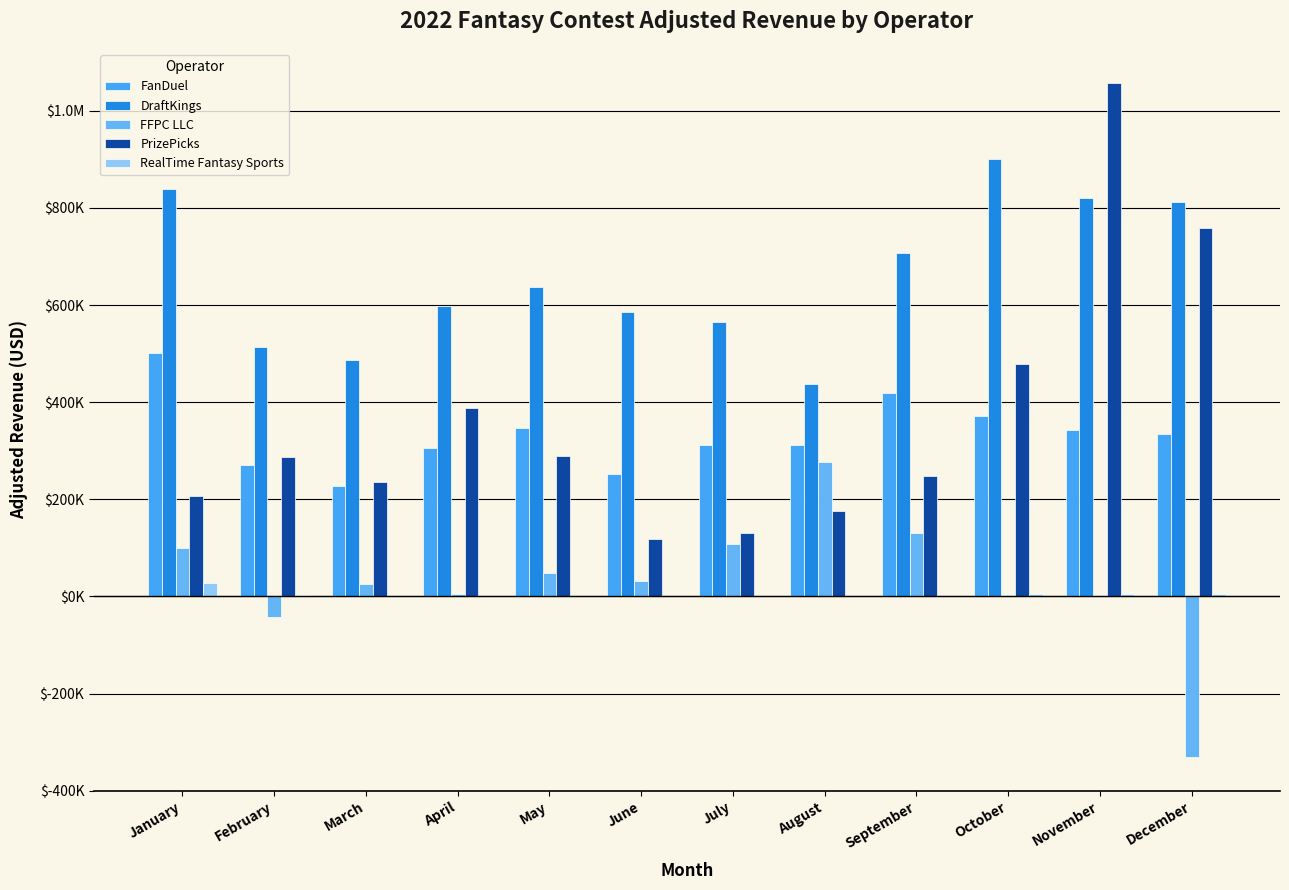

List the series in order of their peak value, highest first.

PrizePicks, DraftKings, FanDuel, FFPC LLC, RealTime Fantasy Sports